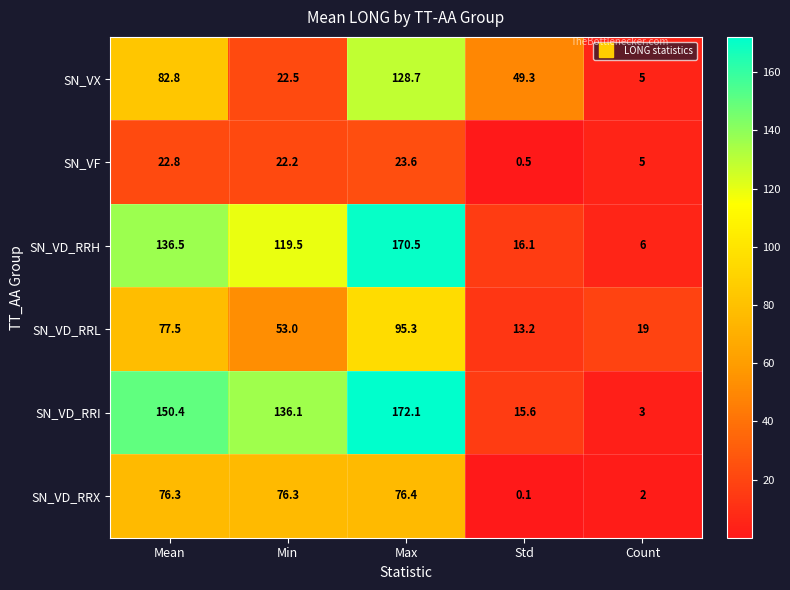

What is the spread (max minus min) of values at Count?

17.0